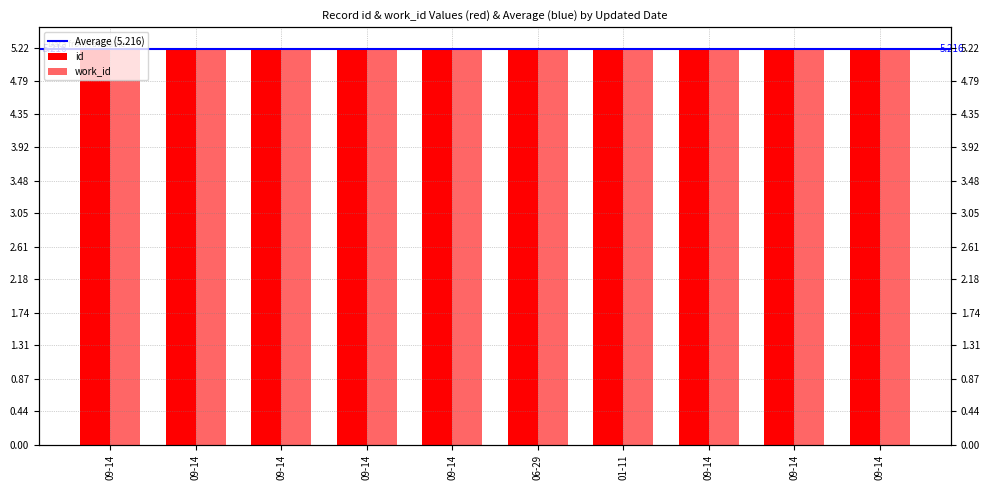

Is it true that id equals 6.8 at 09-14?

False